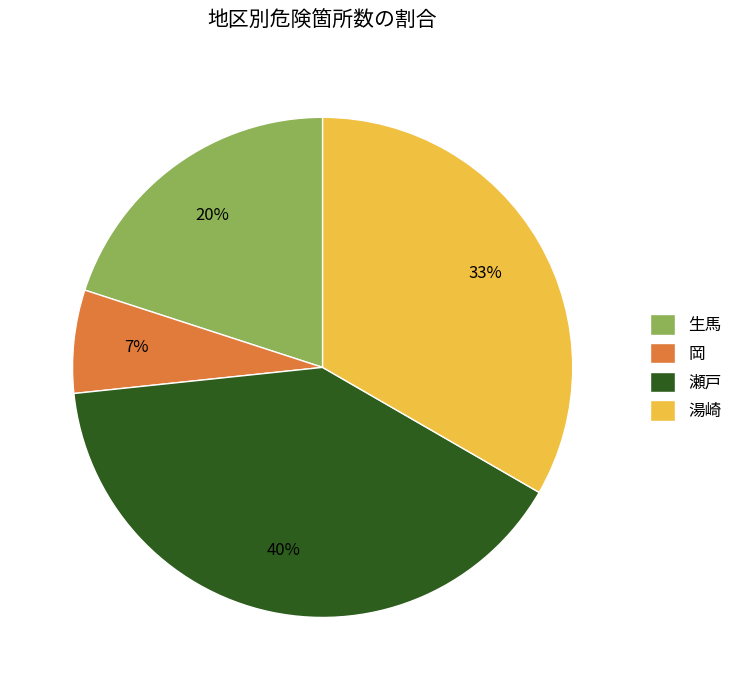

Which category has the smallest portion of the pie?

岡